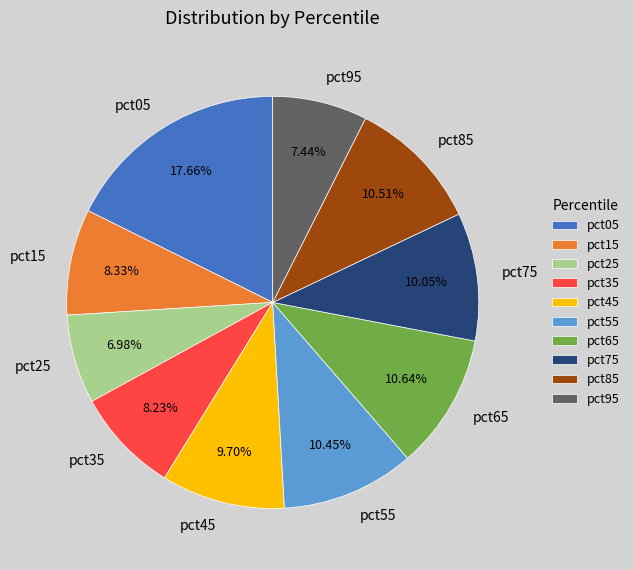

How many segments does this pie chart have?

10